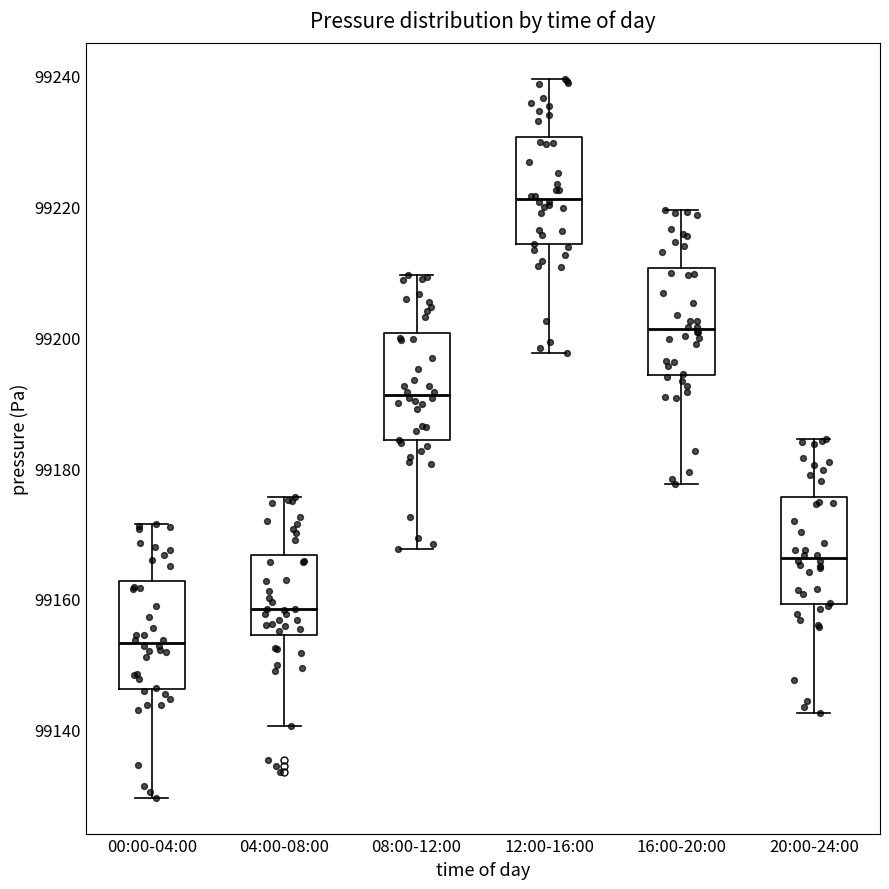

Where does the median line of the box for 16:00-20:00 sit on the y-axis? The values are not printed on the chart, so give them approximately, as read against the axis.

99202